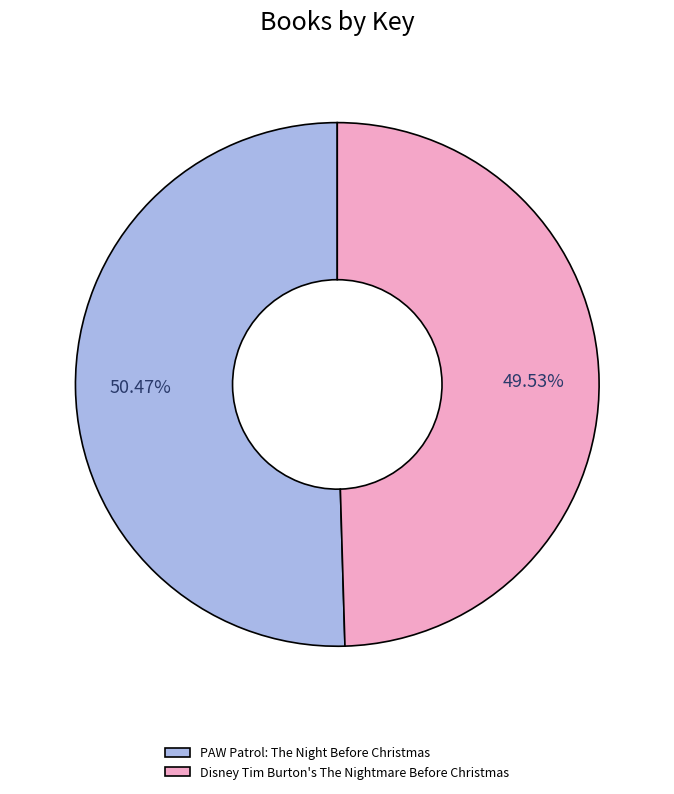

Rank the categories by value from lowest to highest.

Disney Tim Burton's The Nightmare Before Christmas, PAW Patrol: The Night Before Christmas